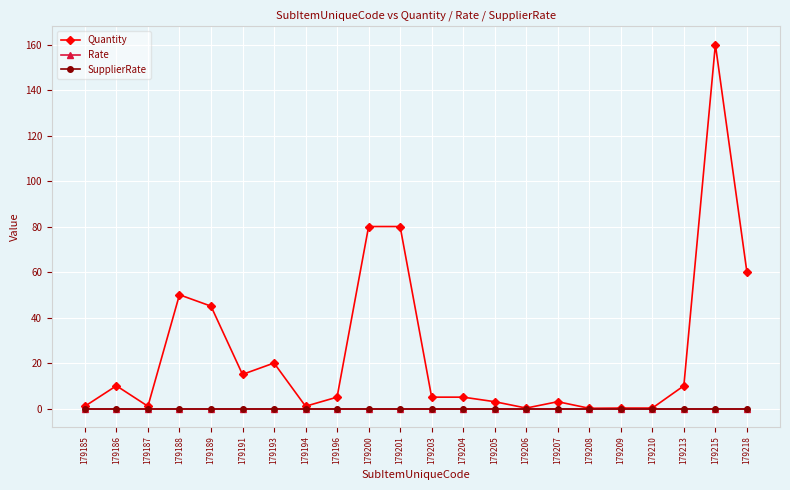

How many lines are shown in the chart?

3